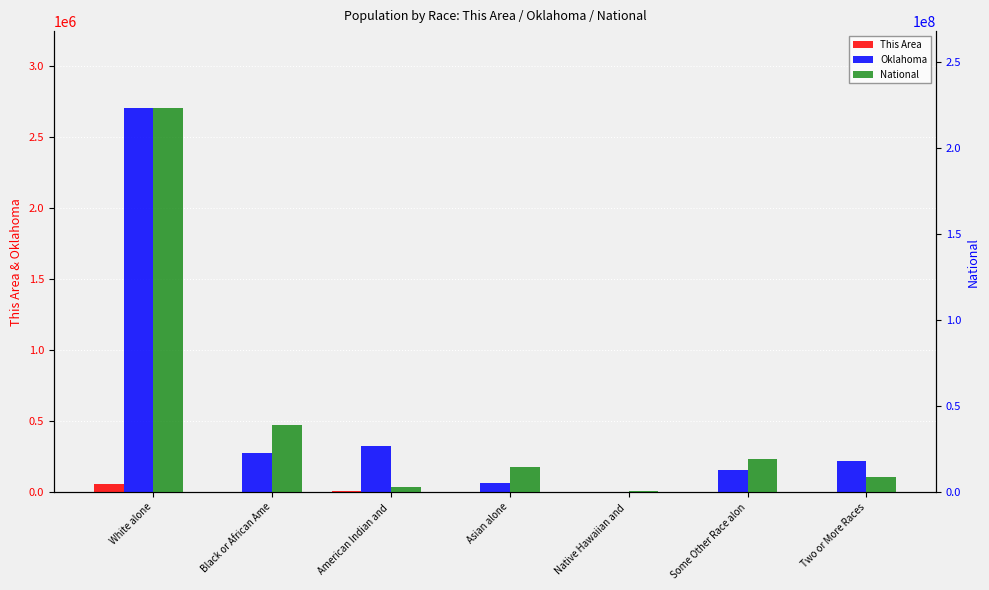

What position from the left is Native Hawaiian and ?

5